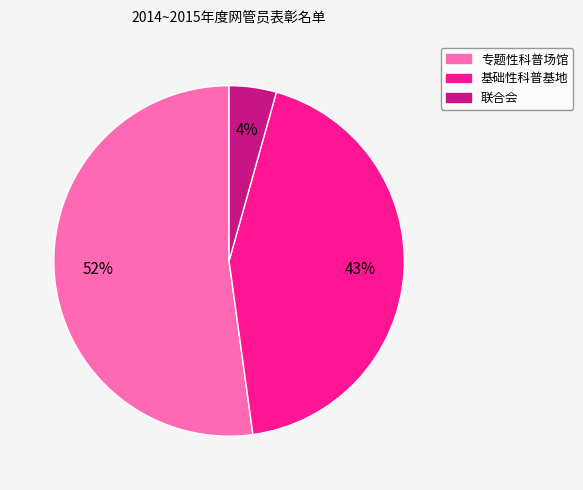

Which category accounts for the majority?

专题性科普场馆